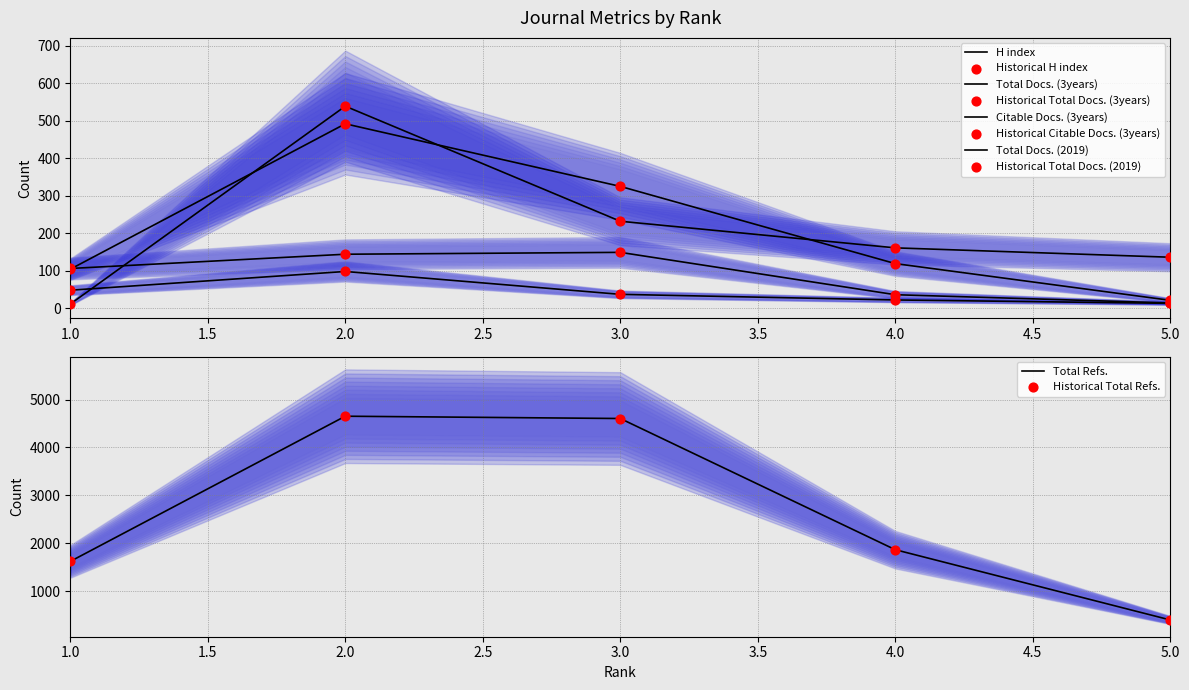

At which category is the sum across all series the highest?

2